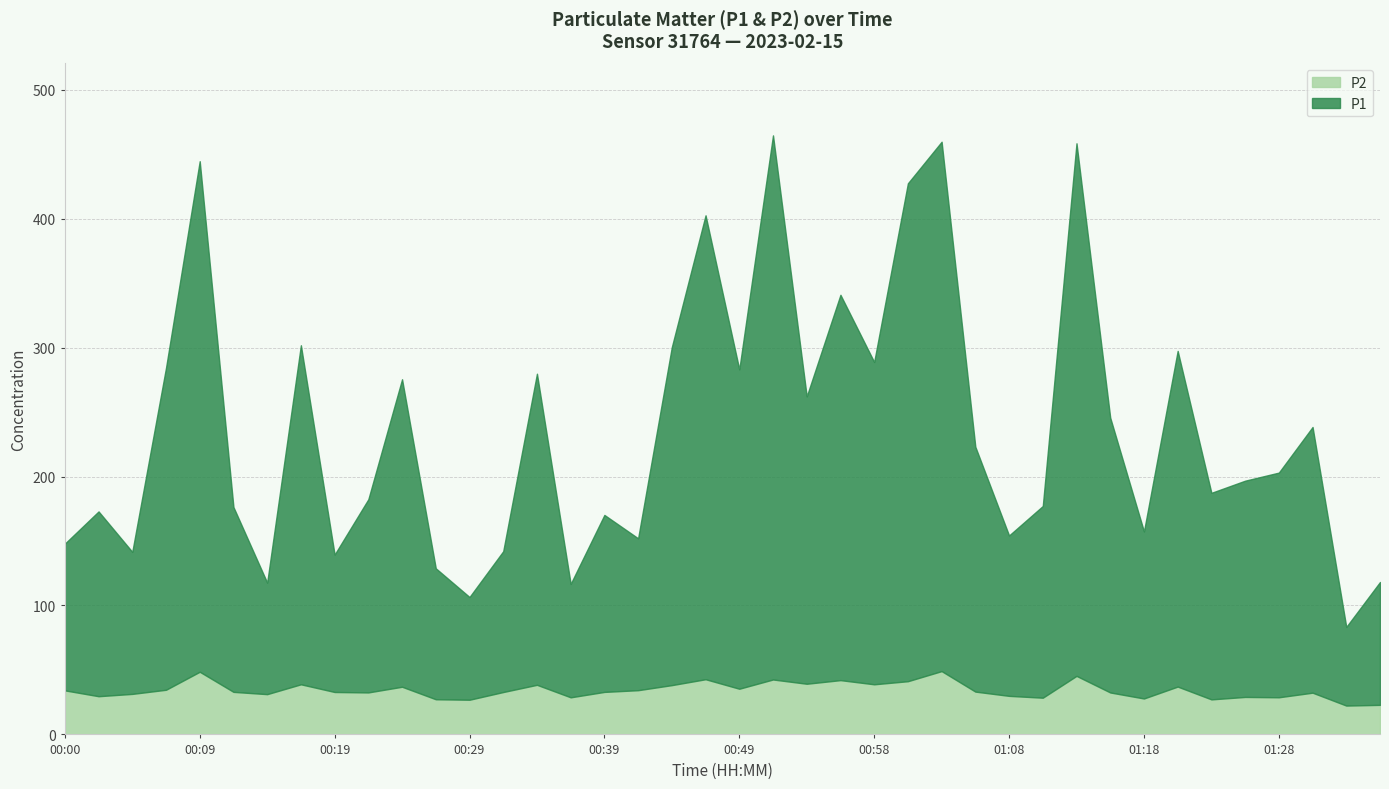

What is the lowest value of the P2 series?

22.4